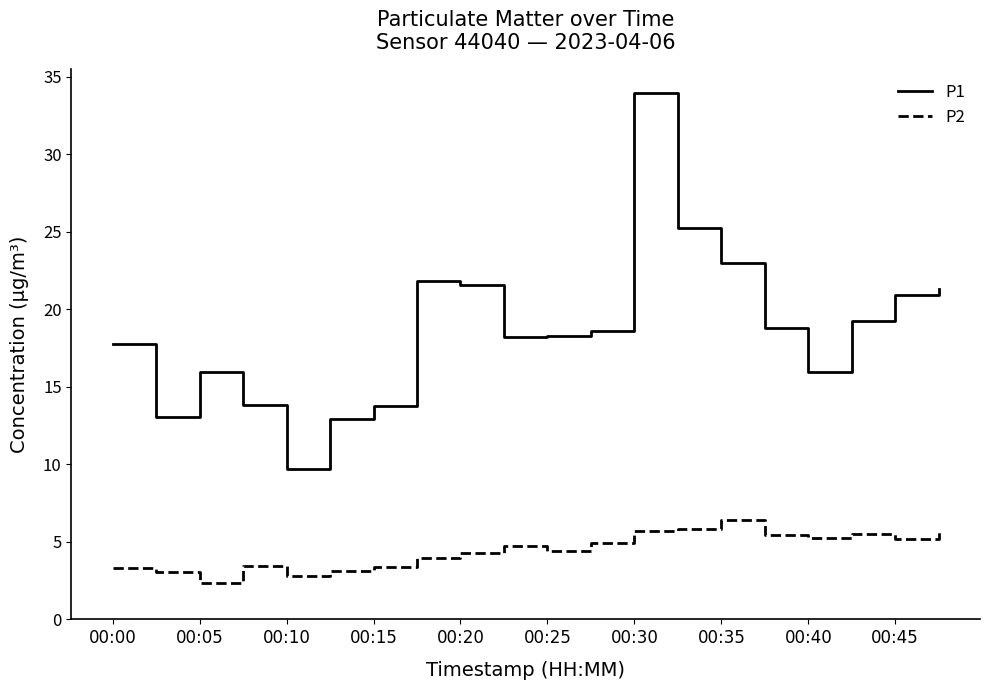

How many lines are shown in the chart?

2